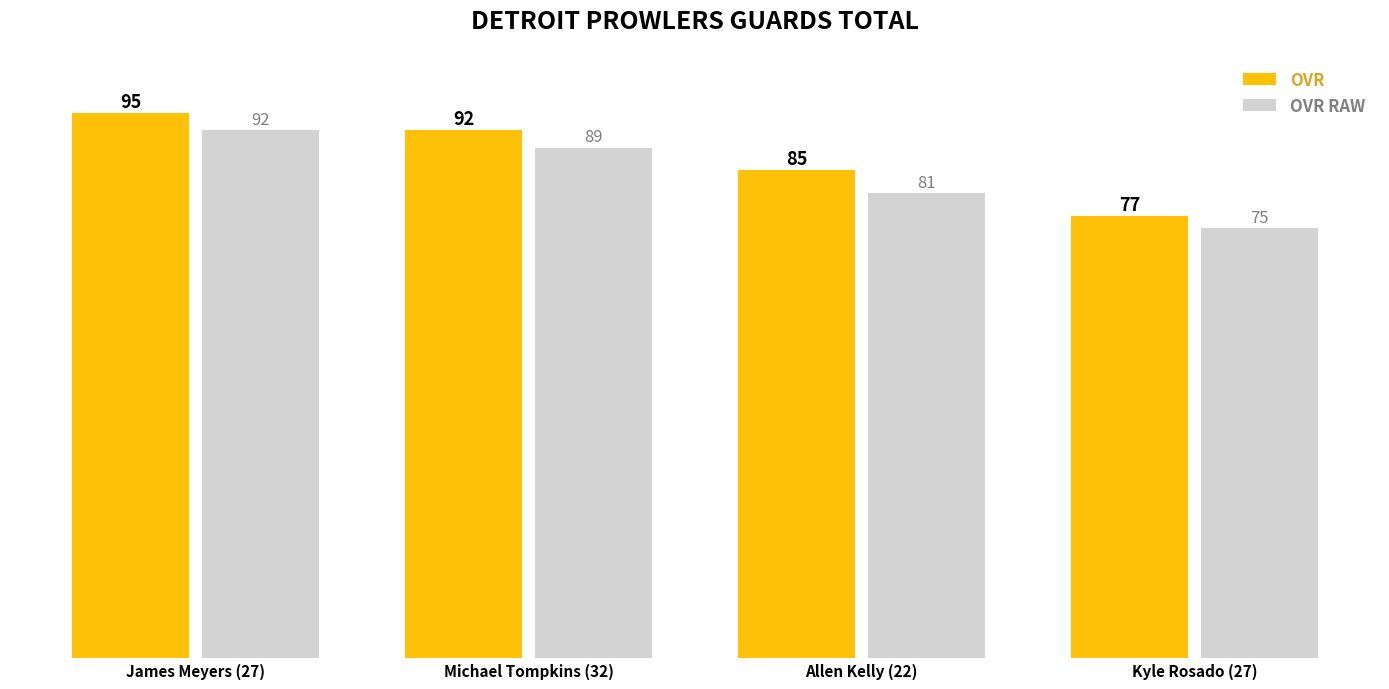

The value of OVR RAW at Kyle Rosado (27) is 123. True or false?

False